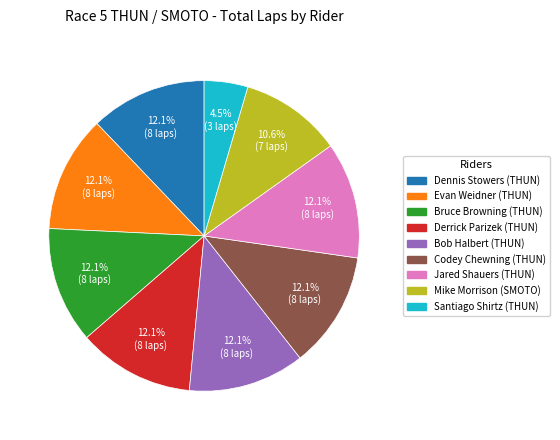

Is the sum of Evan Weidner and Derrick Parizek greater than half?

No